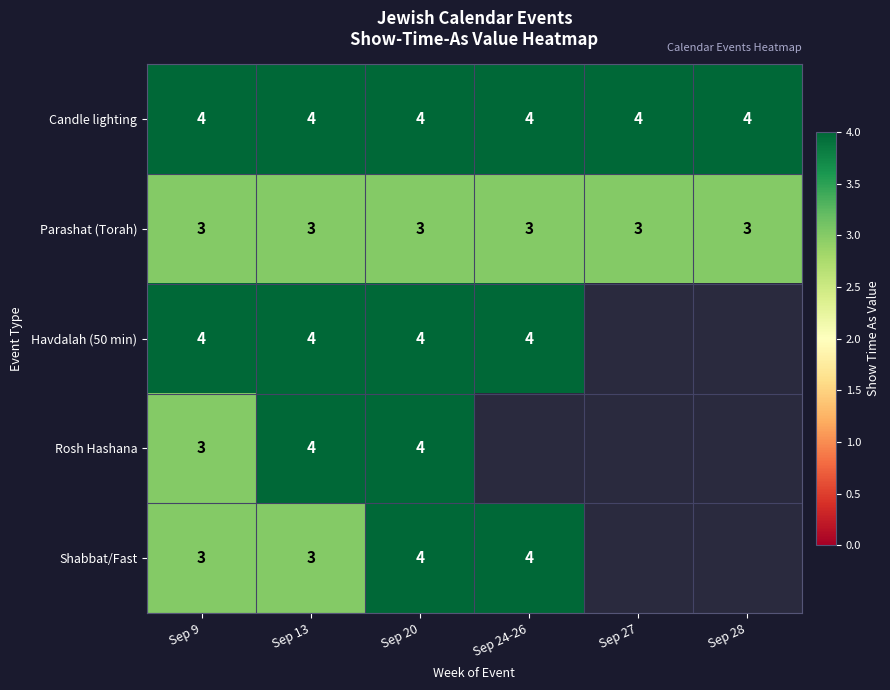

Read the Parashat (Torah) value at Sep 27.

3